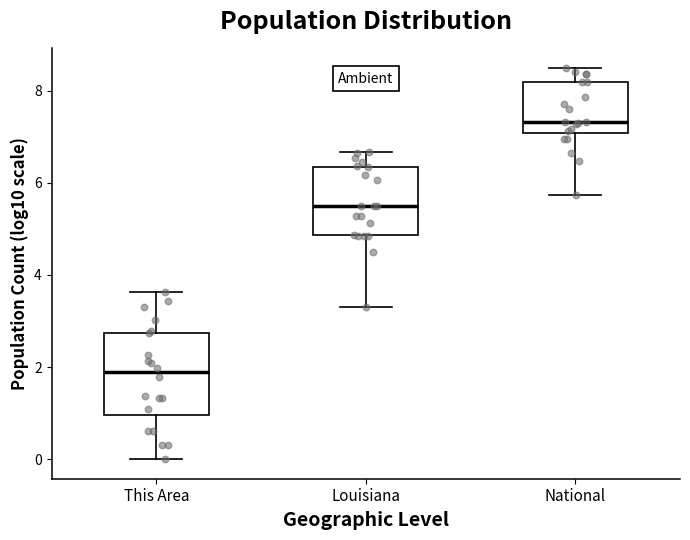

Reading left to right, read every box against the y-axis: the position of its median line, the range the box covers, and the ends of its whiskers. The values are not printed on the chart, so give them approximately, as read against the axis.

This Area: median 1.8, box 1.0 to 2.8, whiskers 0.0 to 3.6
Louisiana: median 5.4, box 4.8 to 6.4, whiskers 3.2 to 6.6
National: median 7.4, box 7.0 to 8.2, whiskers 5.8 to 8.4